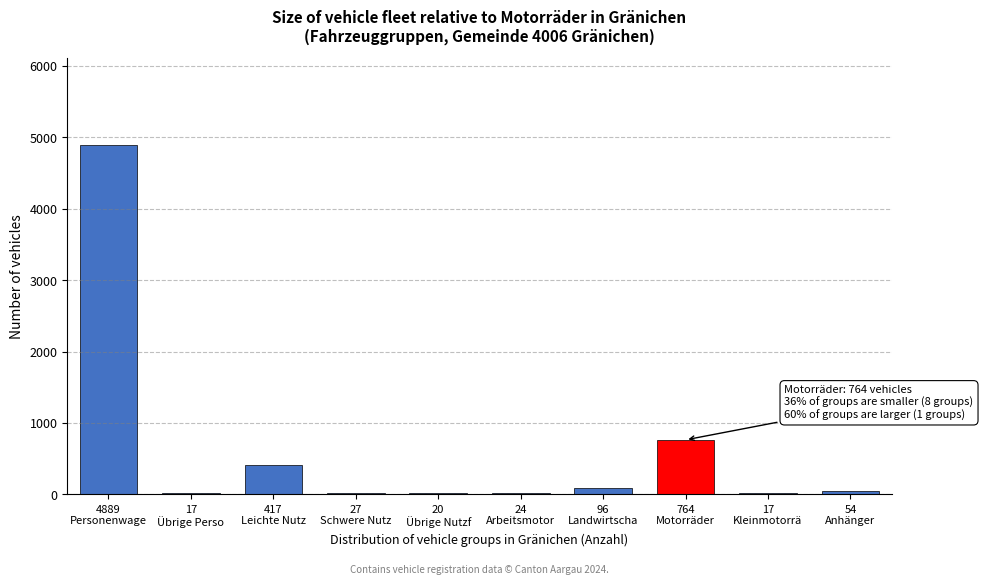

What is the sum of all values?

6325